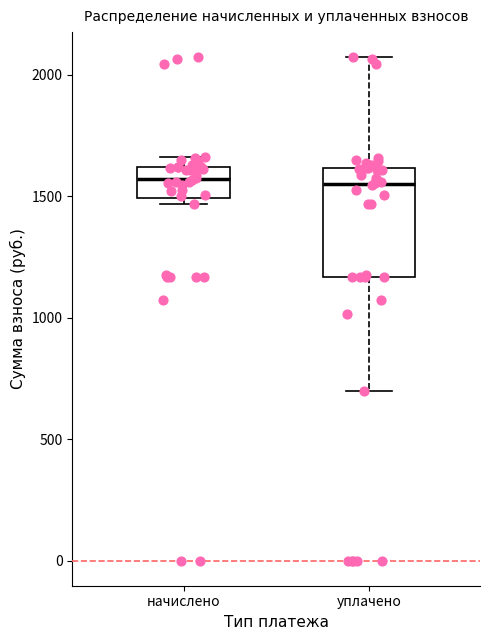

Where does the median line of the box for начислено sit on the y-axis? The values are not printed on the chart, so give them approximately, as read against the axis.

1550